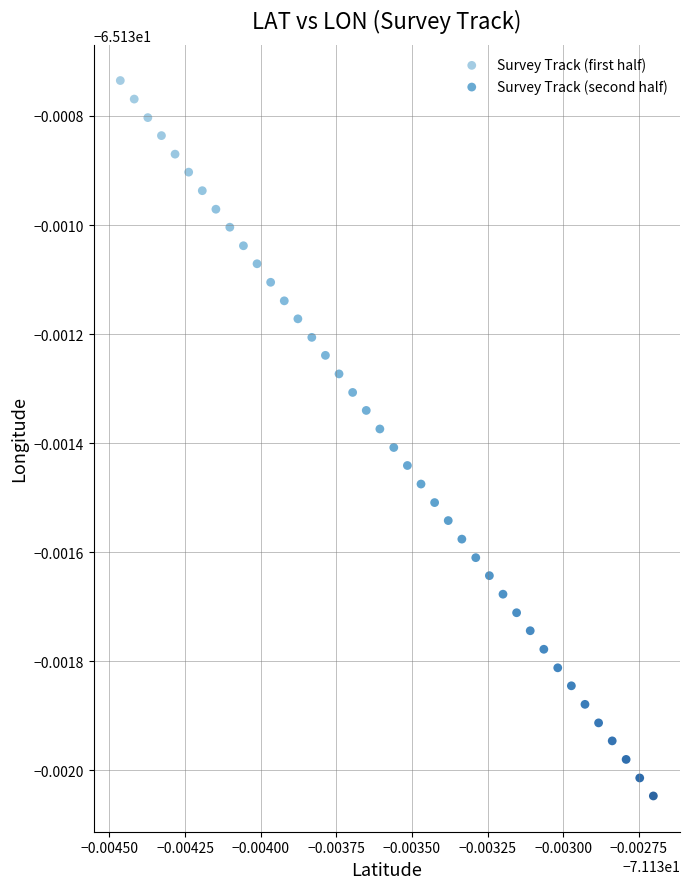

Which series contains the highest Y value?

Survey Track (first half)